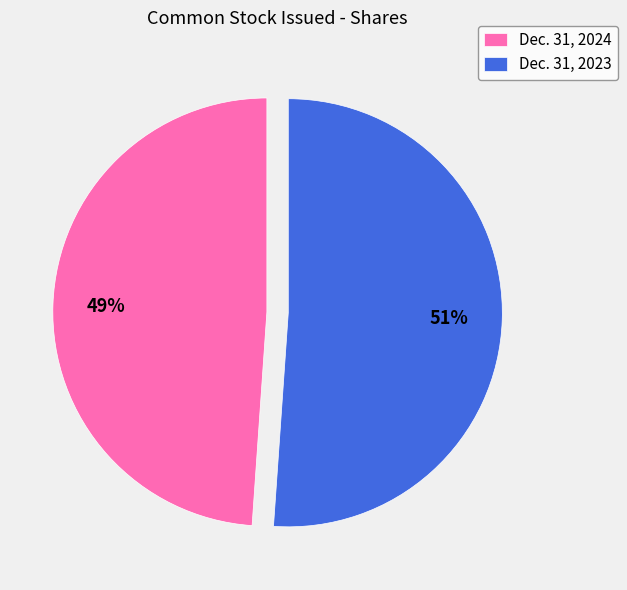

To the nearest percent, what percentage of the pie is Dec. 31, 2023?

51%